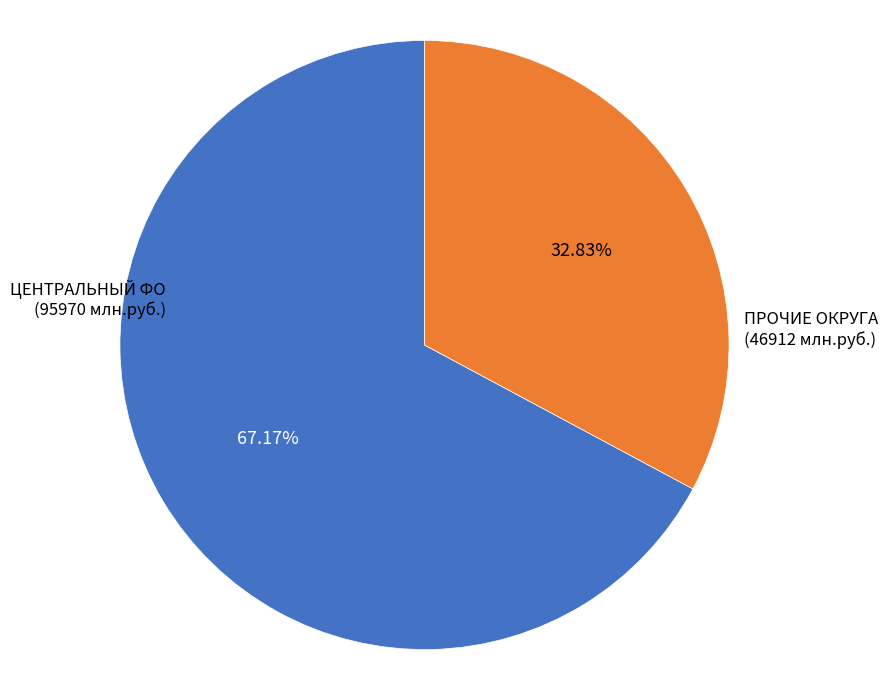

Rank the categories by value from highest to lowest.

ЦЕНТРАЛЬНЫЙ ФО (95970 млн.руб.), ПРОЧИЕ ОКРУГА (46912 млн.руб.)